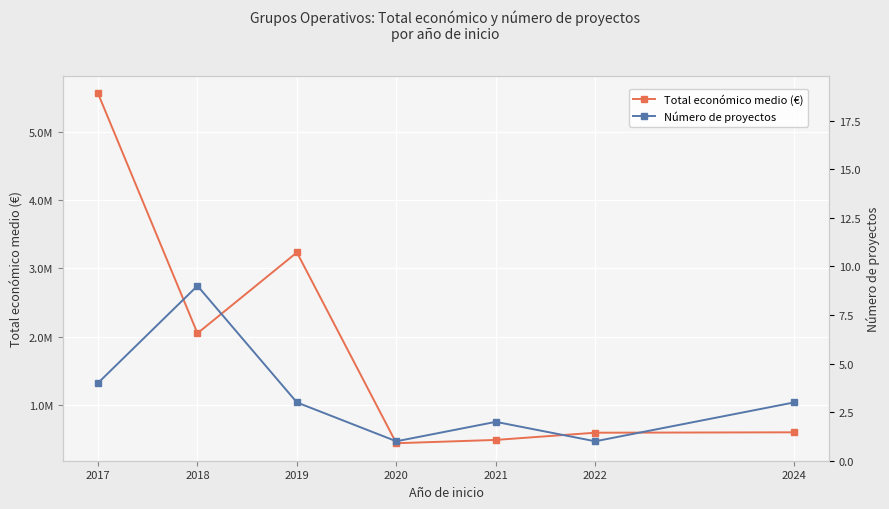

True or false: Total económico medio (€) and Número de proyectos cross at least once.

False